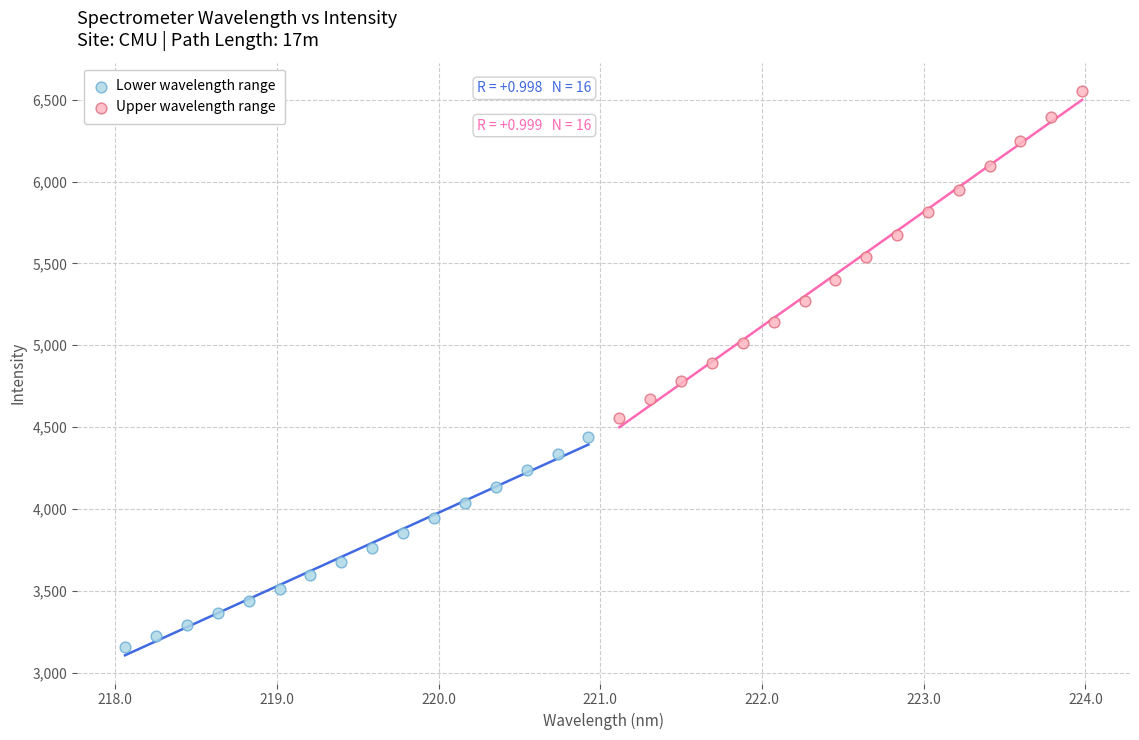

Which series reaches the minimum Y coordinate?

Lower wavelength range